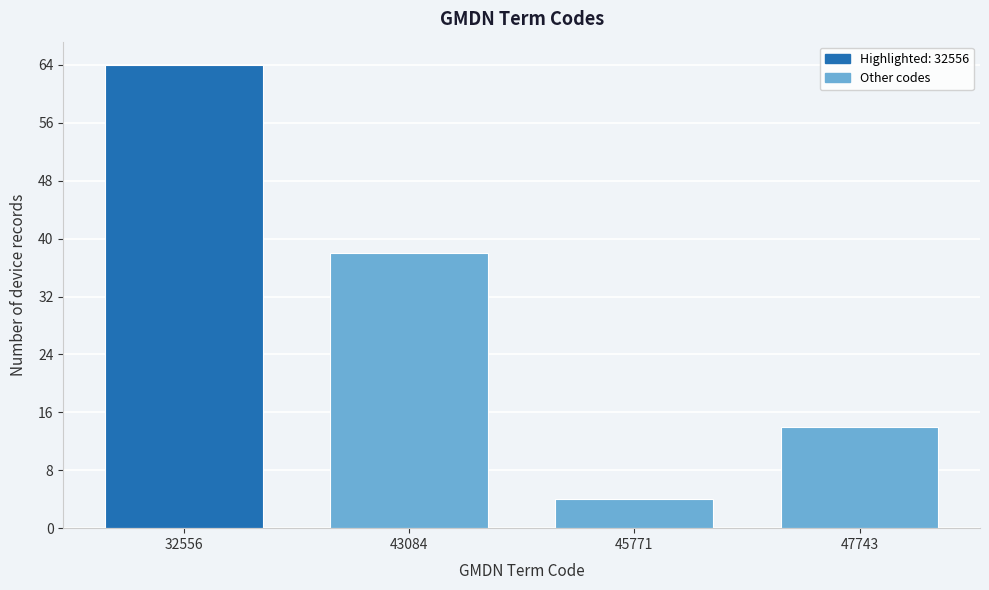

Reading right to left, list all the values displayed in this chart.

14	4	38	64